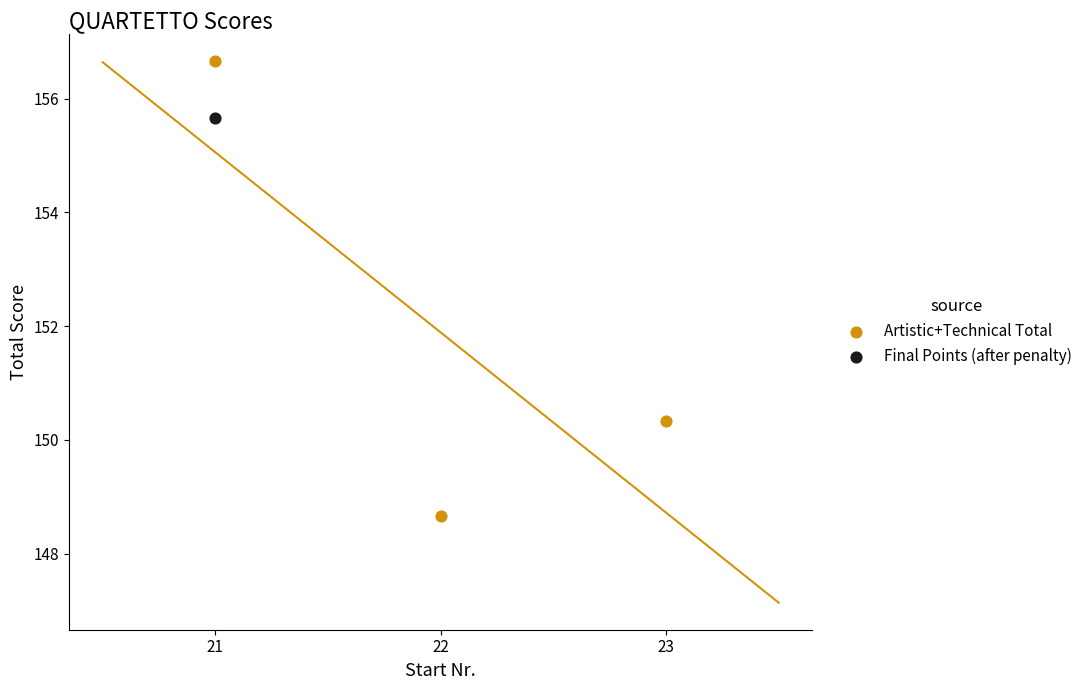

What are all the series names shown in the legend?

Artistic+Technical Total, Final Points (after penalty)